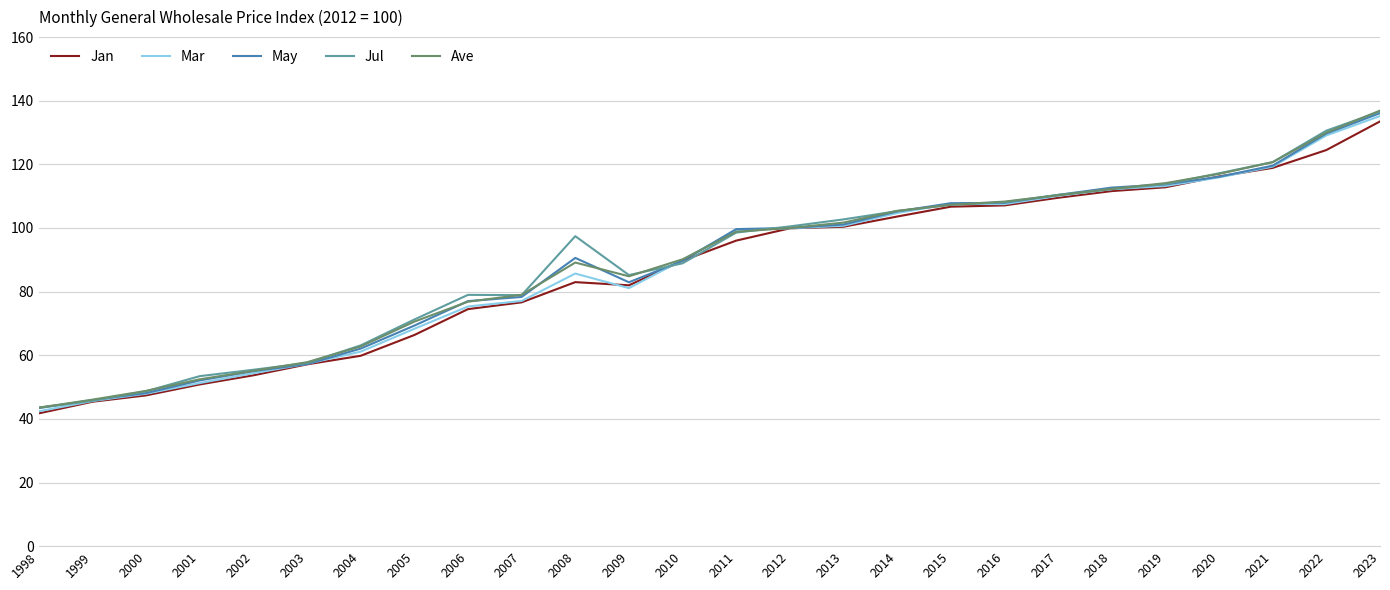

Between 2010 and 2023, which series saw the biggest shift?

Jul